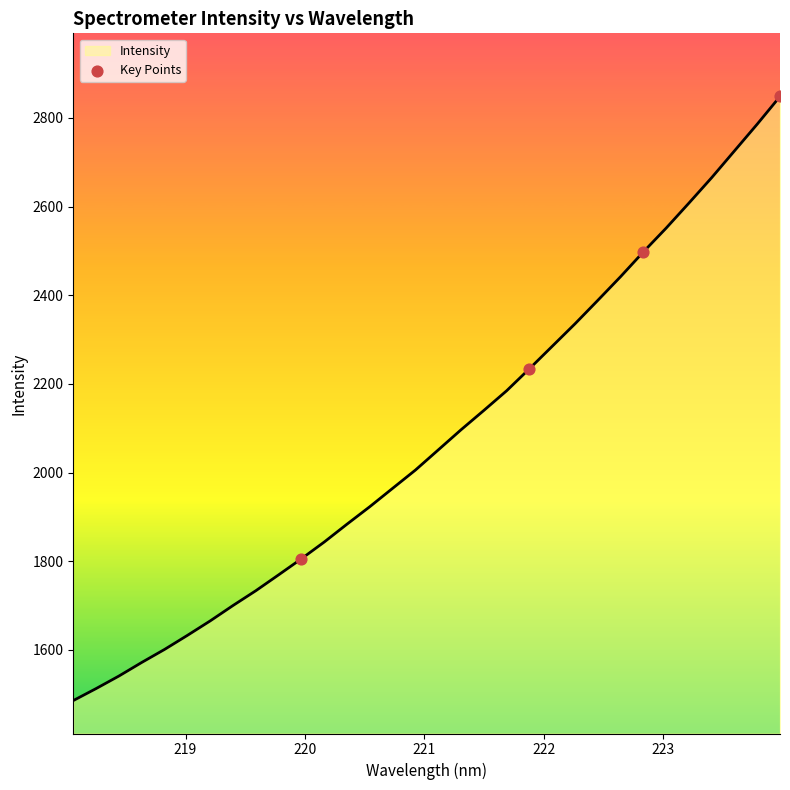

What is the minimum value shown in the chart?

1485.9